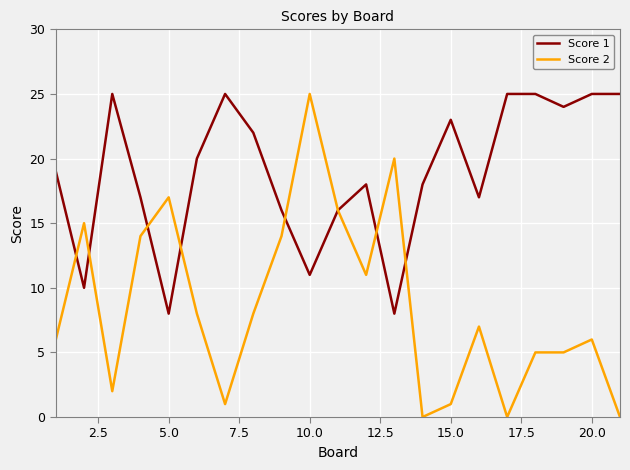

Rank the series by their average value, from highest to lowest.

Score 1, Score 2